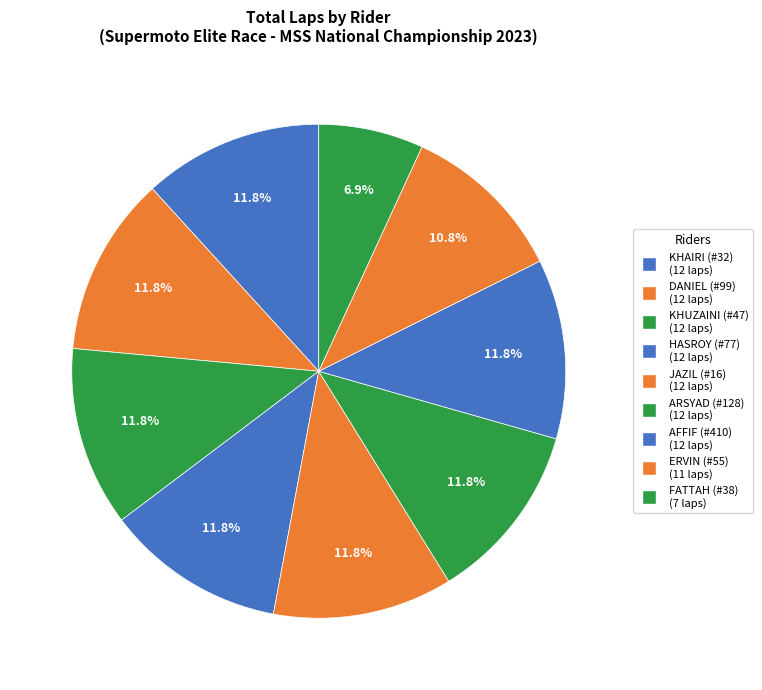

Count the number of slices in the pie.

9